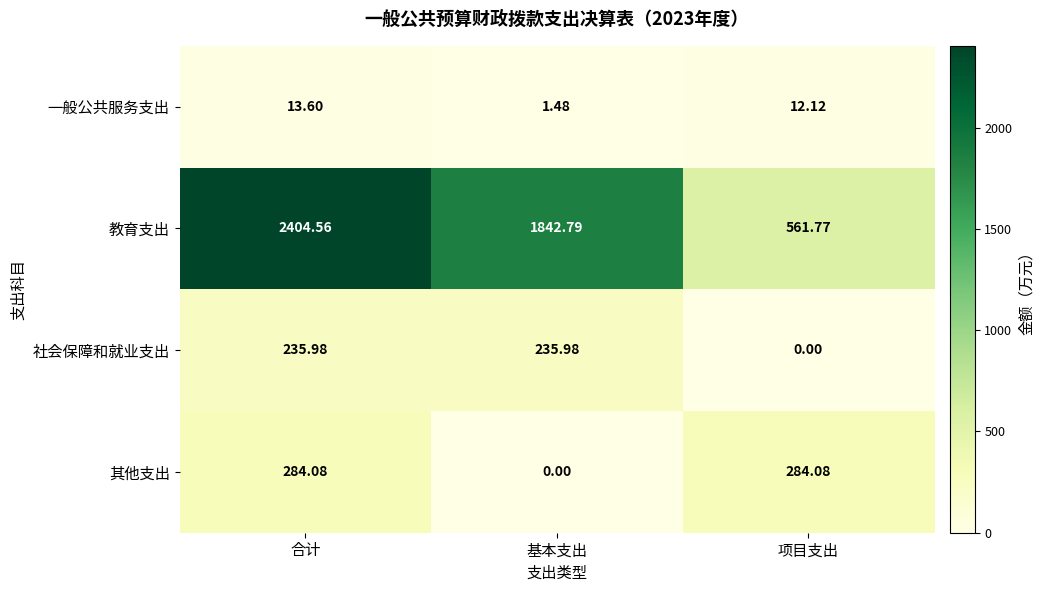

How many distinct data groups are displayed?

4